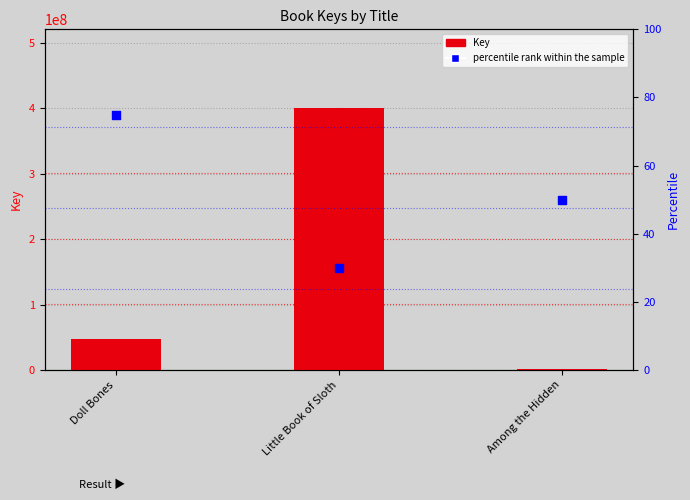

Which series has the largest total across all categories?

Key